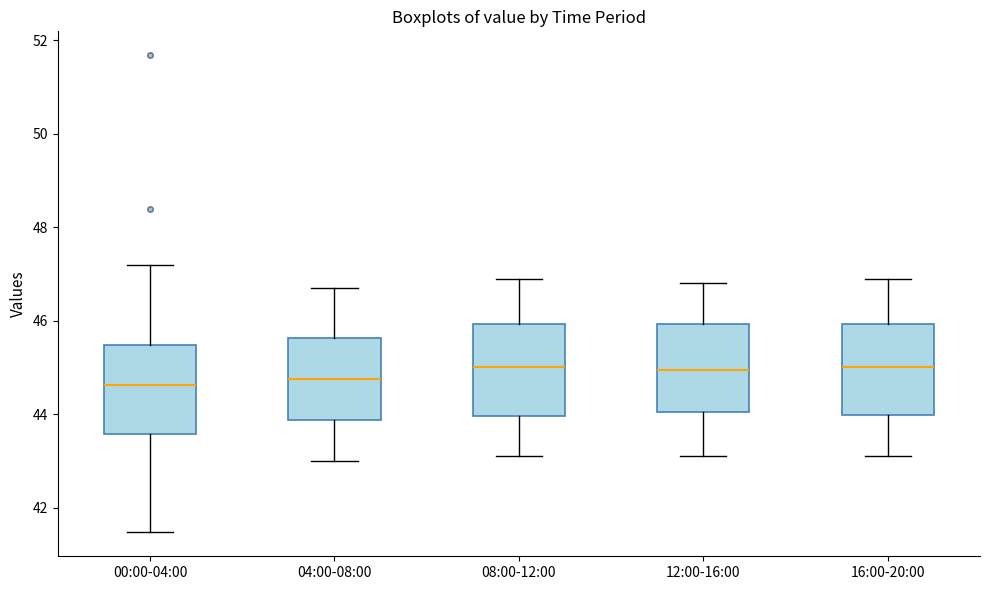

Reading left to right, read every box against the y-axis: the position of its median line, the range the box covers, and the ends of its whiskers. The values are not printed on the chart, so give them approximately, as read against the axis.

00:00-04:00: median 44.6, box 43.6 to 45.4, whiskers 41.4 to 47.2
04:00-08:00: median 44.8, box 43.8 to 45.6, whiskers 43.0 to 46.8
08:00-12:00: median 45.0, box 44.0 to 46.0, whiskers 43.2 to 47.0
12:00-16:00: median 45.0, box 44.0 to 46.0, whiskers 43.2 to 46.8
16:00-20:00: median 45.0, box 44.0 to 46.0, whiskers 43.2 to 47.0